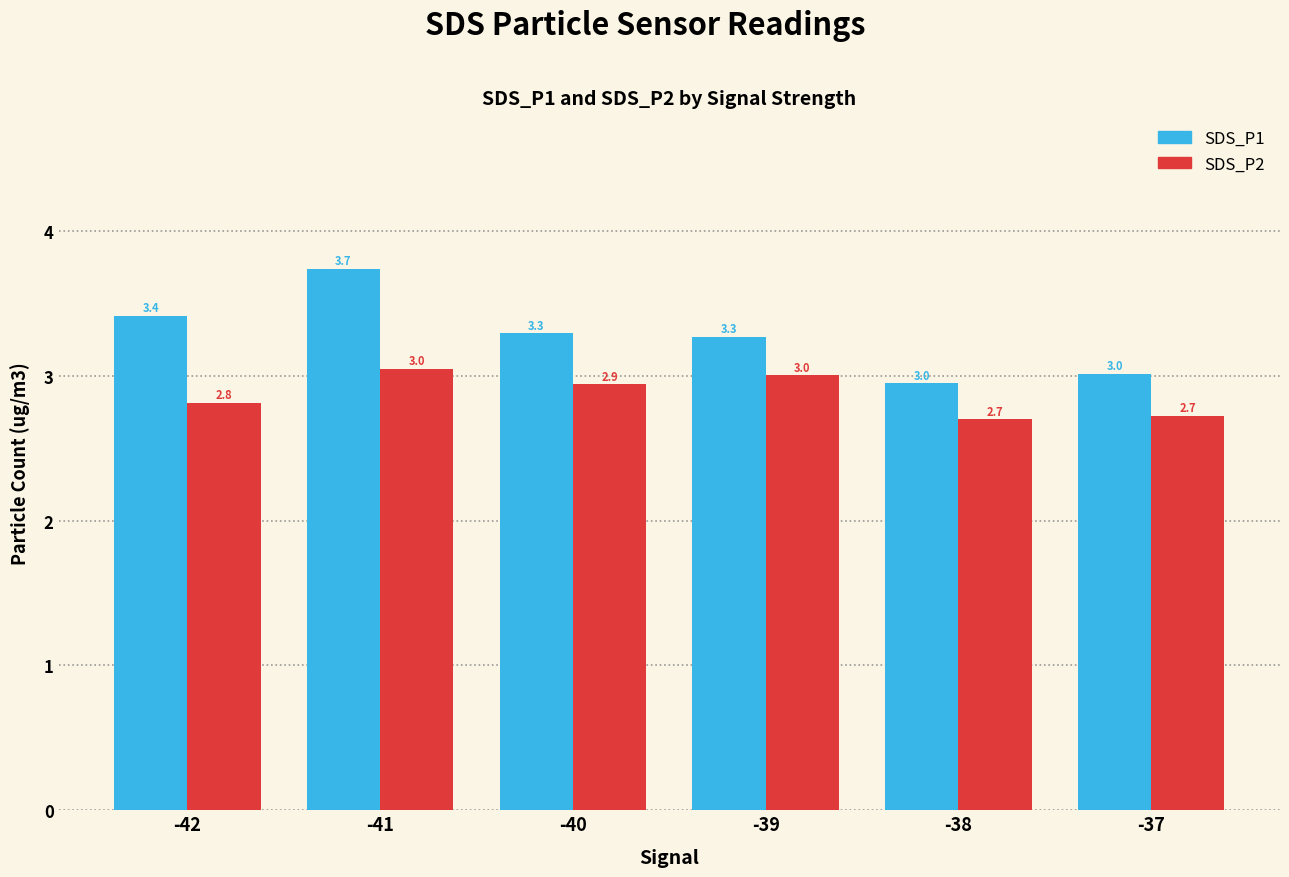

What is the maximum value for SDS_P1?

3.7